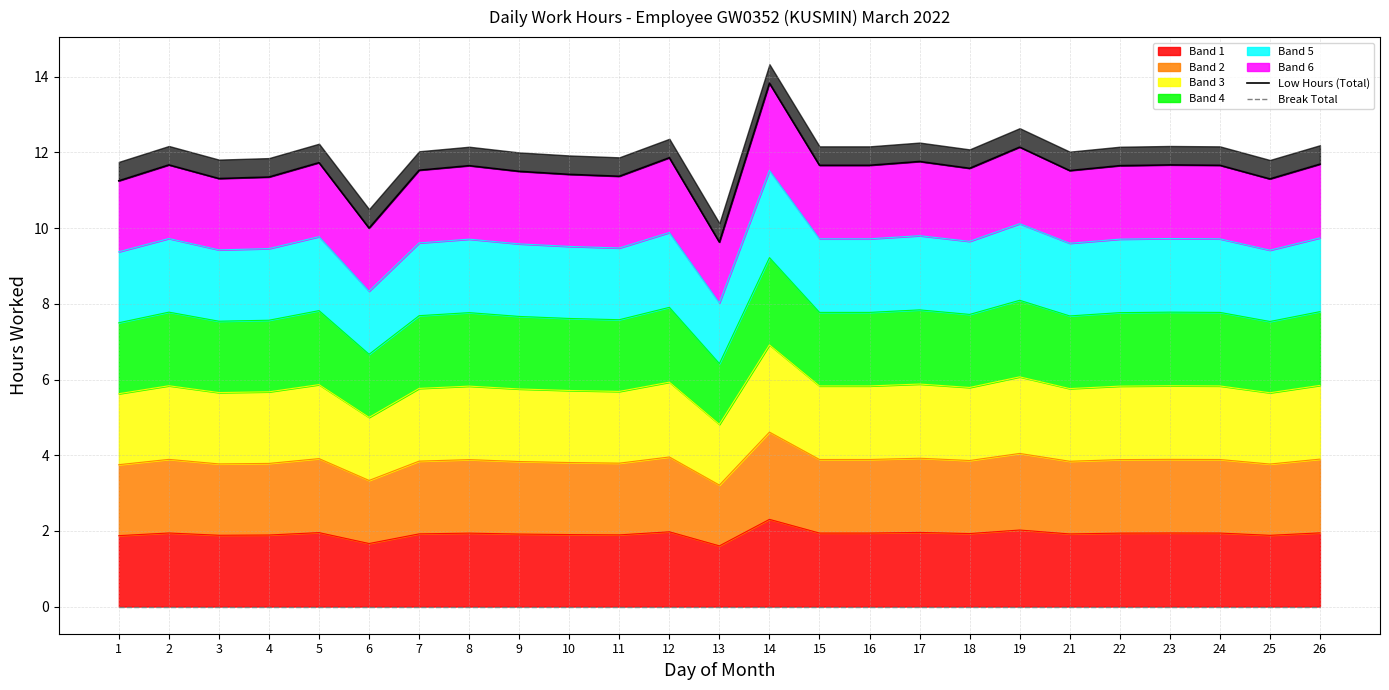

What is the minimum value for Low Hours (Total)?

9.6